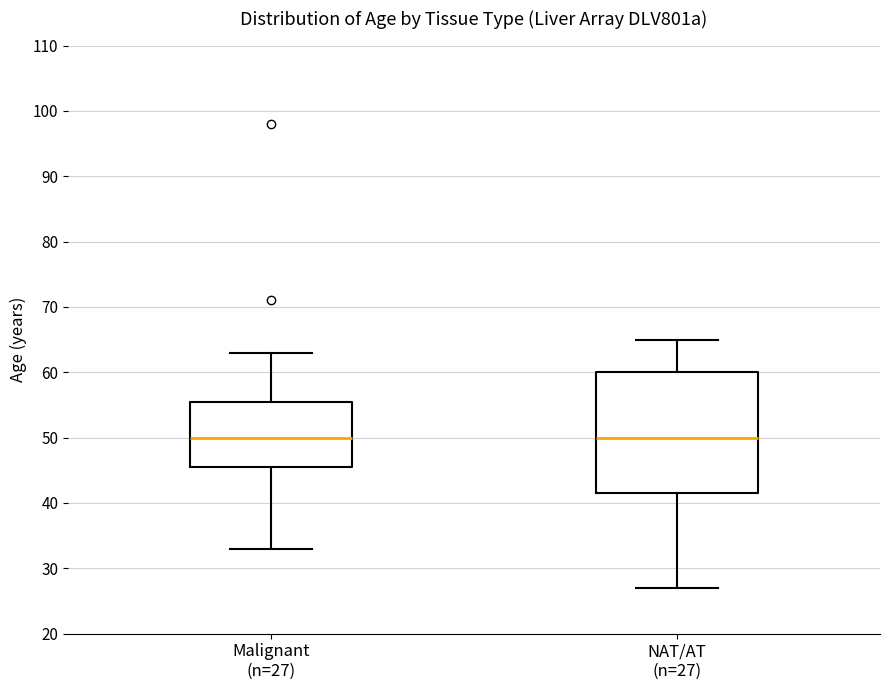

Where is the lower edge of the box for NAT/AT (n=27) on the y-axis? The values are not printed on the chart, so give them approximately, as read against the axis.

42